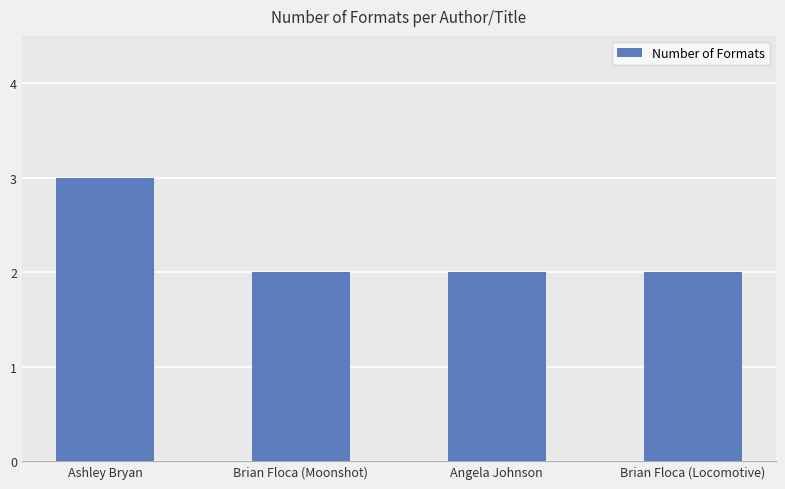

What is the approximate value at Angela Johnson?

2